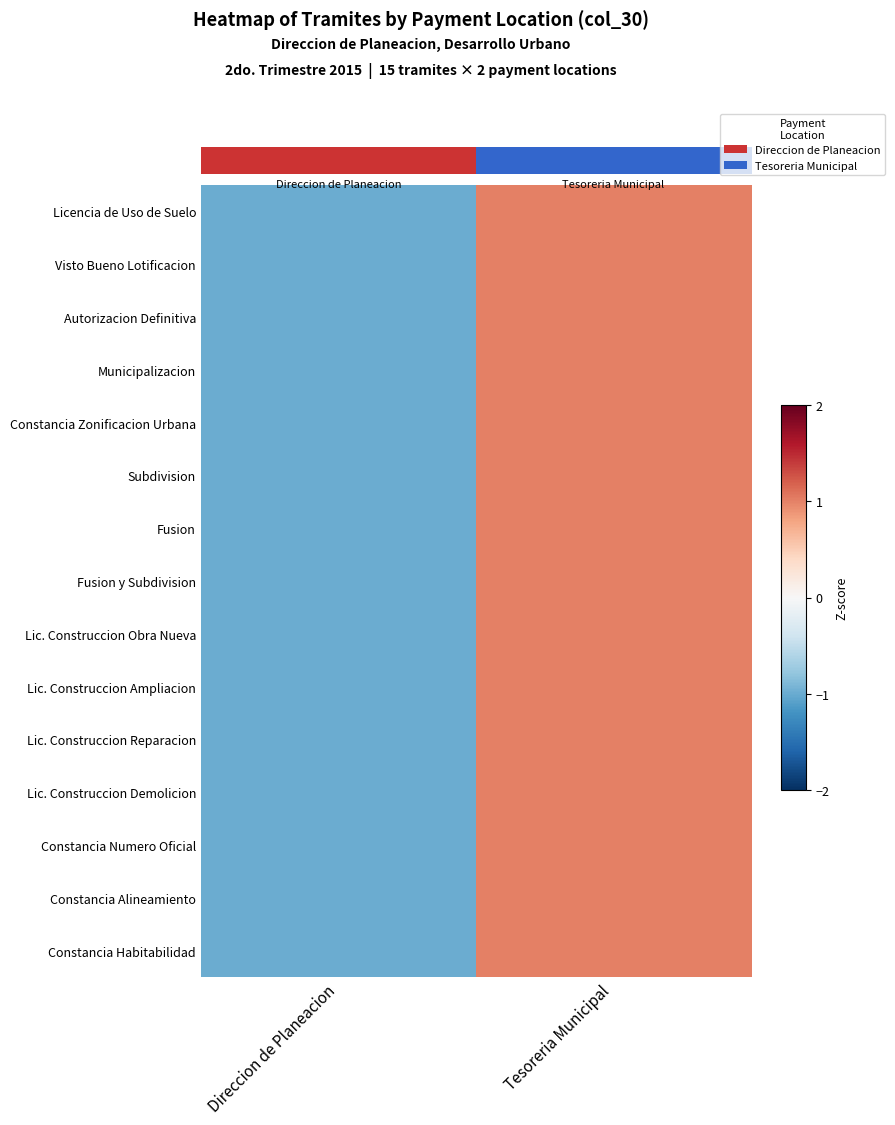

Count the number of data series in this chart.

15